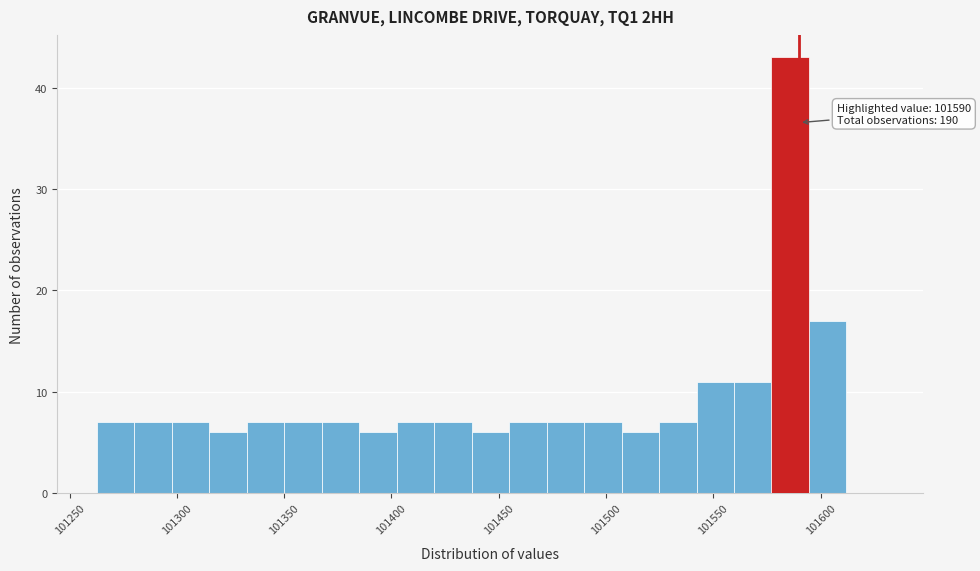

Read against the x-axis, roughly where is the centre of the tallest bar?

101585